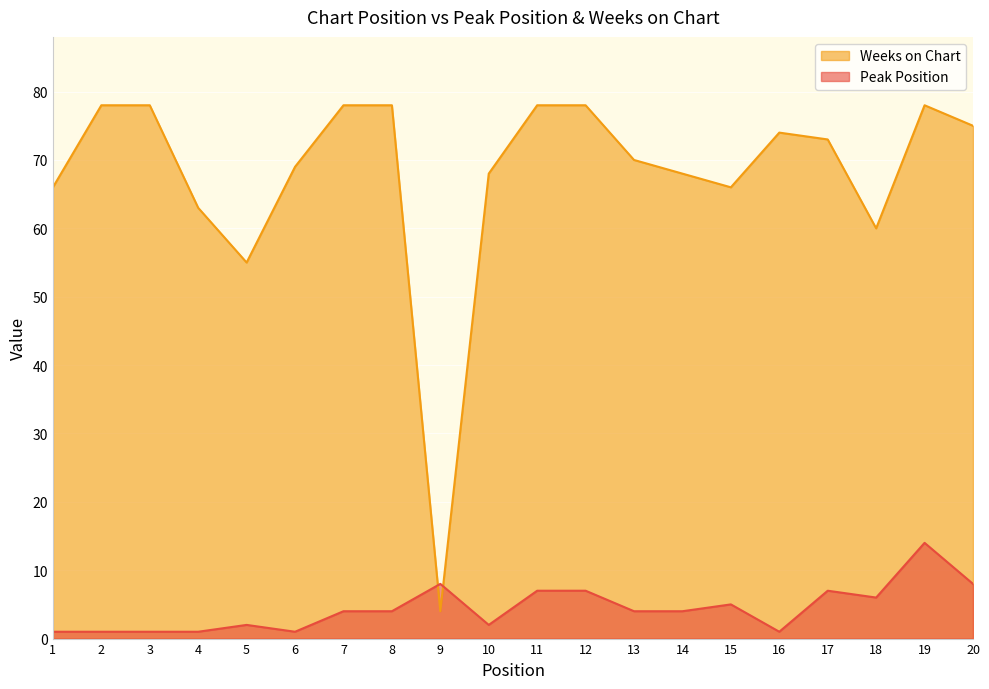

What is the difference between the maximum and minimum values in the Weeks on Chart series?

74